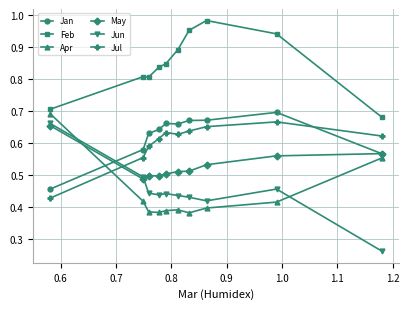

What are all the series names shown in the legend?

Jan, Feb, Apr, May, Jun, Jul